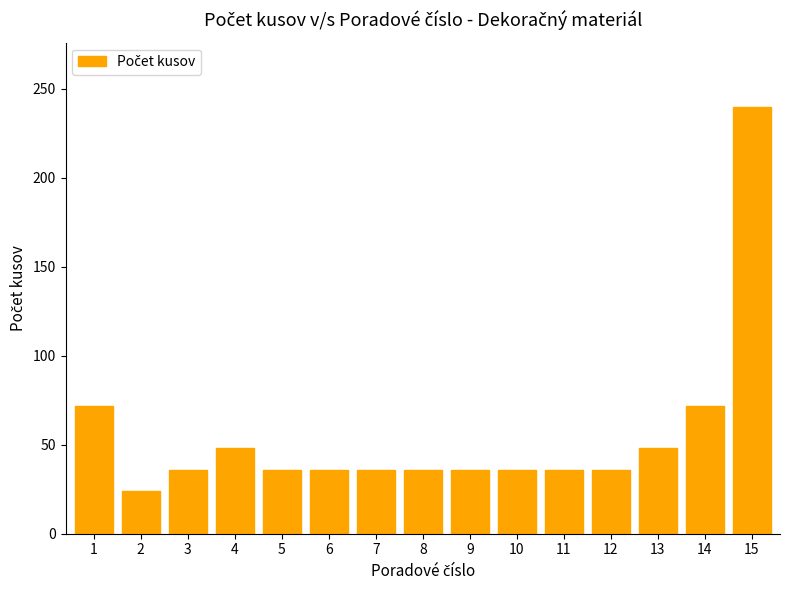

What is the sum of all values?

828